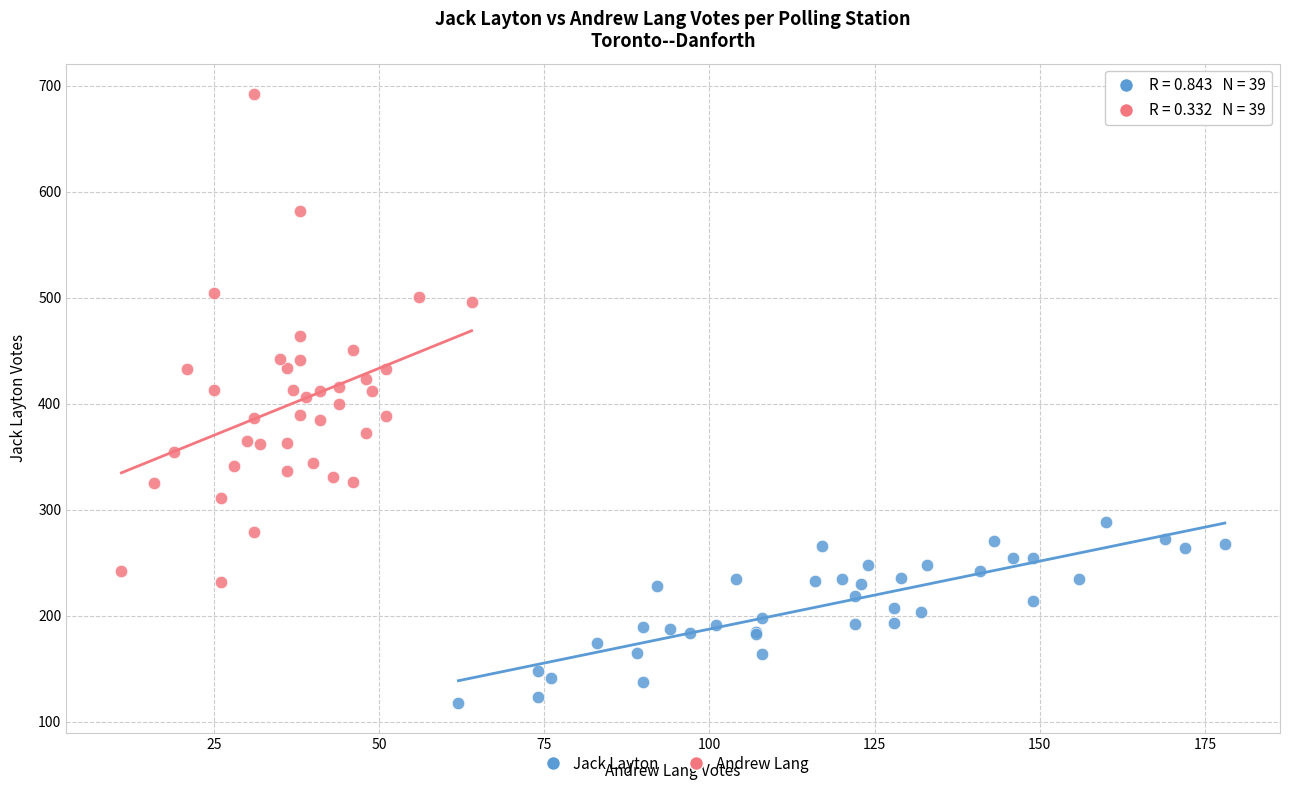

Which series has the widest spread of Y values?

Andrew Lang